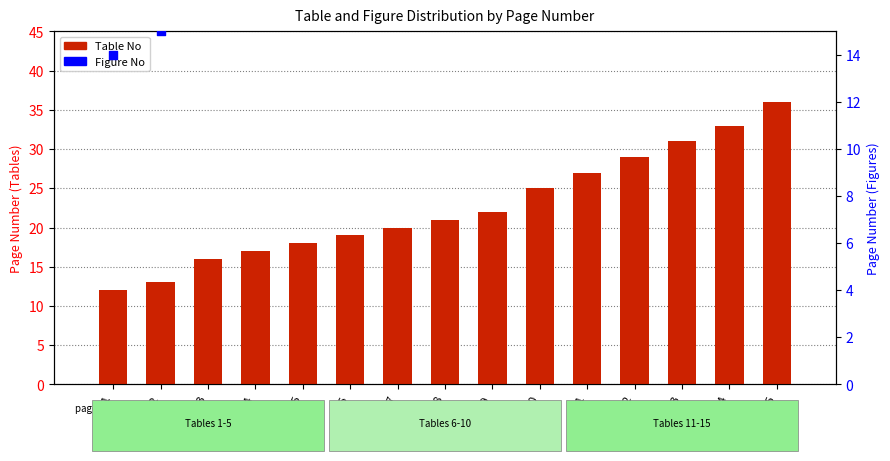

What is the ratio of the value at T8 to the value at T11?

0.8